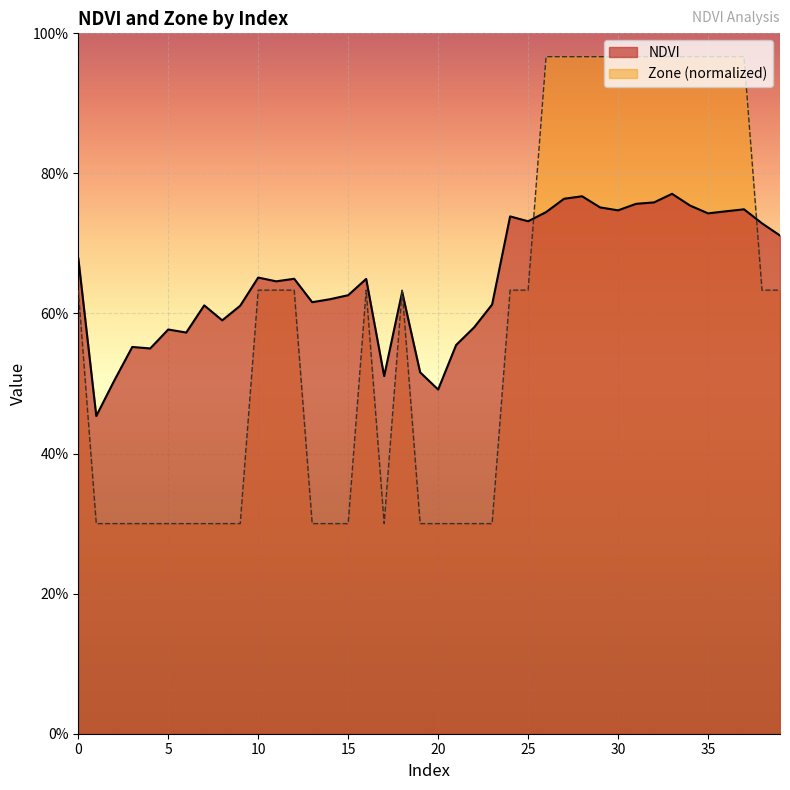

True or false: NDVI and Zone intersect in this chart.

True